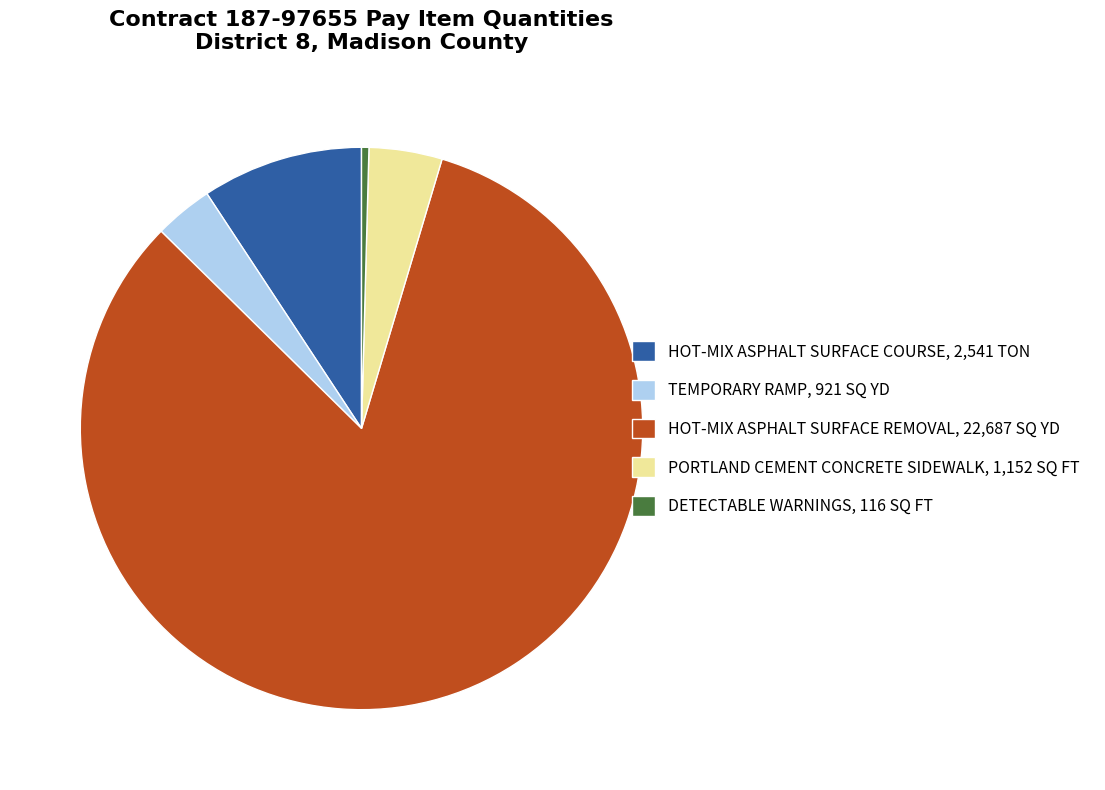

What is the largest slice in the pie chart?

HOT-MIX ASPHALT SURFACE REMOVAL